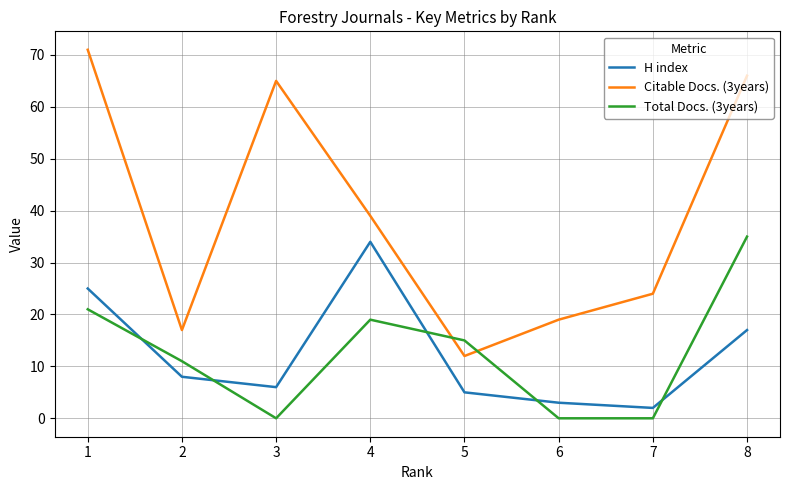

The value of Total Docs. (3years) at 4 is 8. True or false?

False